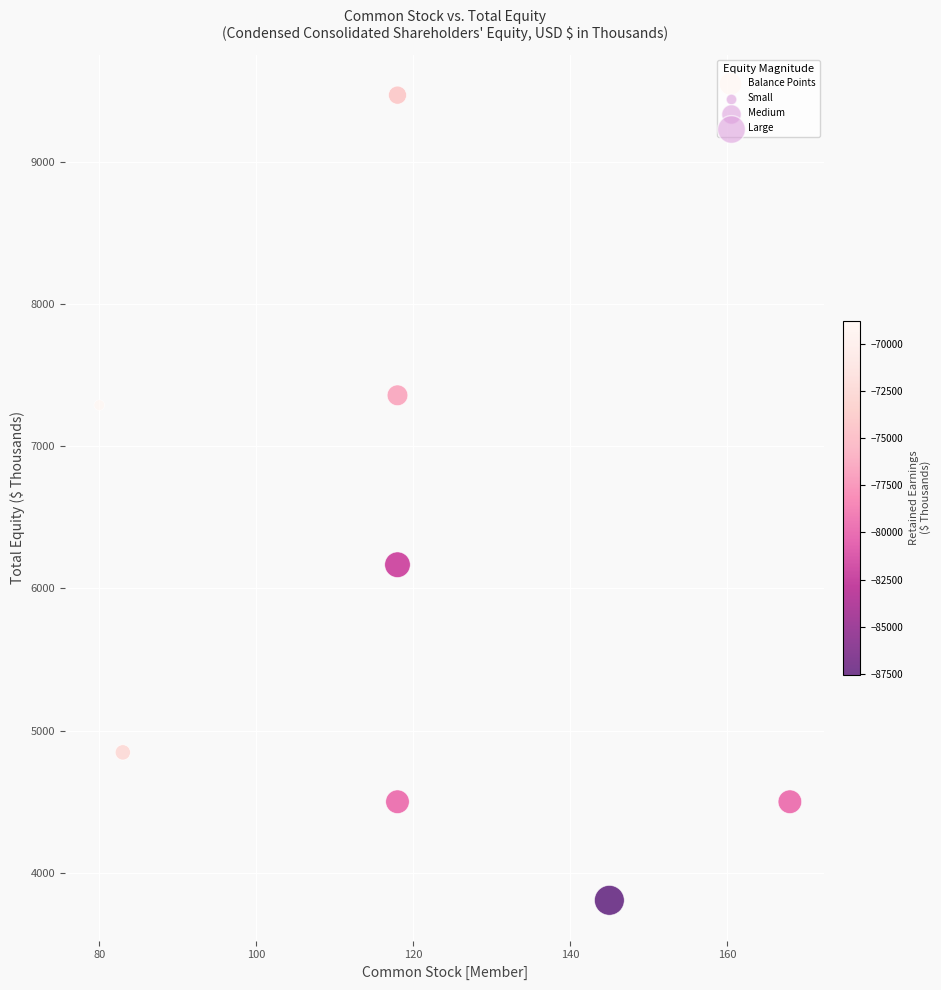

What Y value in the scatter plot is closest to 6638?

6167